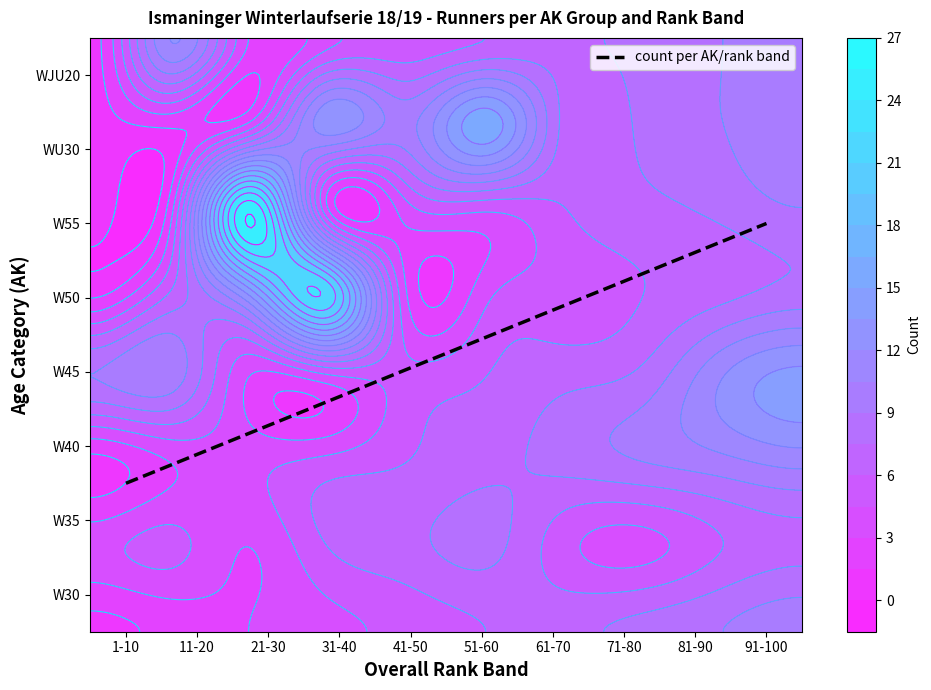

At which category is the sum across all series the highest?

91-100